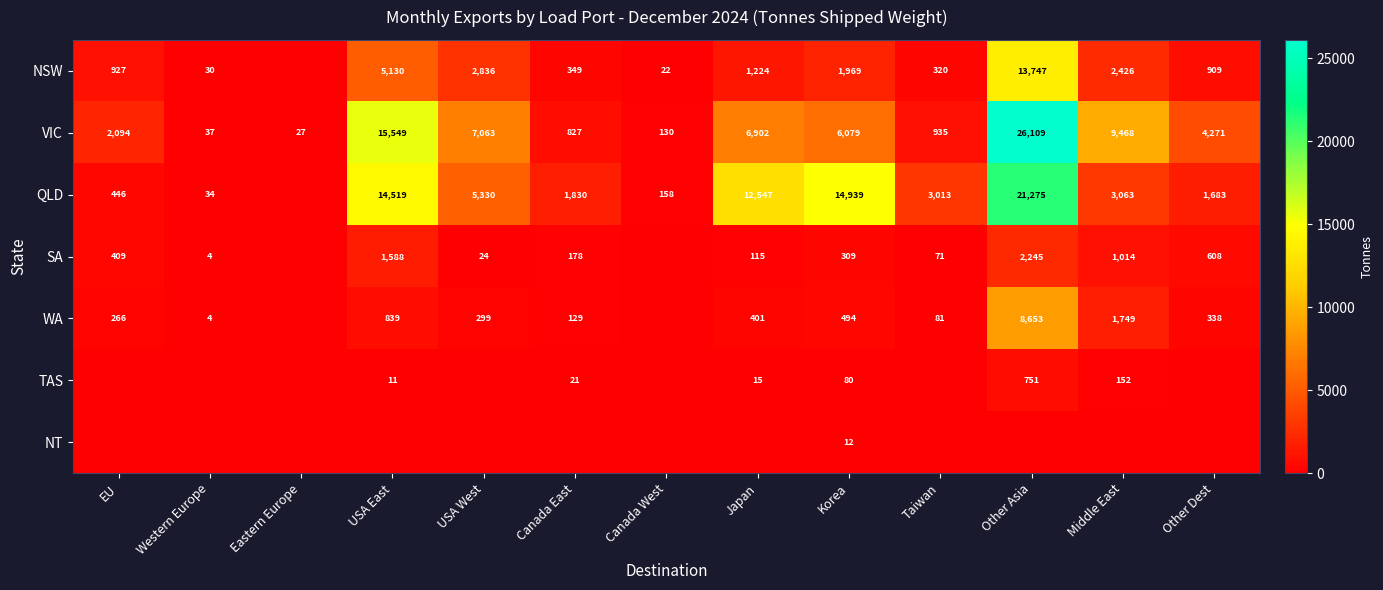

Is the value of VIC at Middle East greater than the value of NSW at Canada East?

Yes